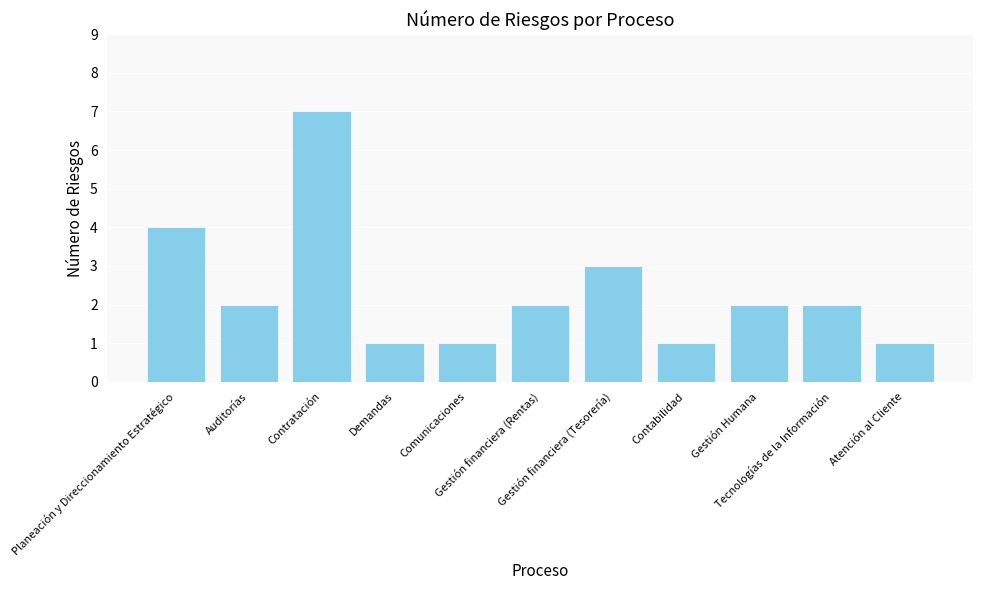

What is the average value?

2